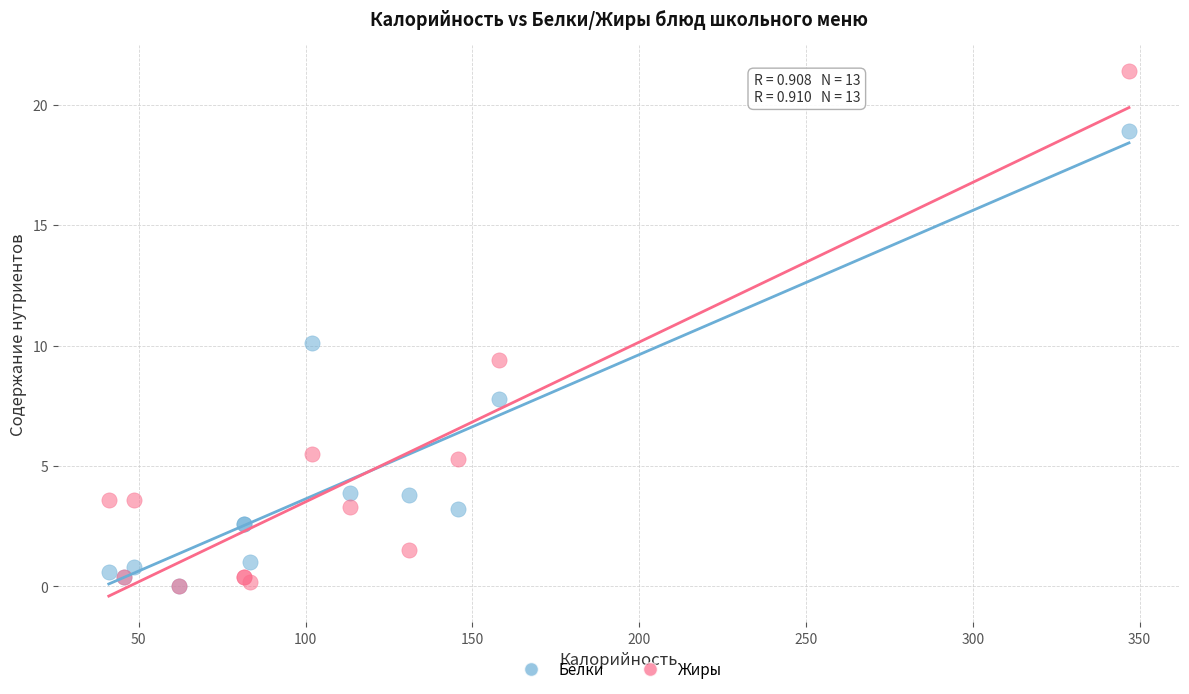

In the Белки series, what Y value is closest to 9?

10.1